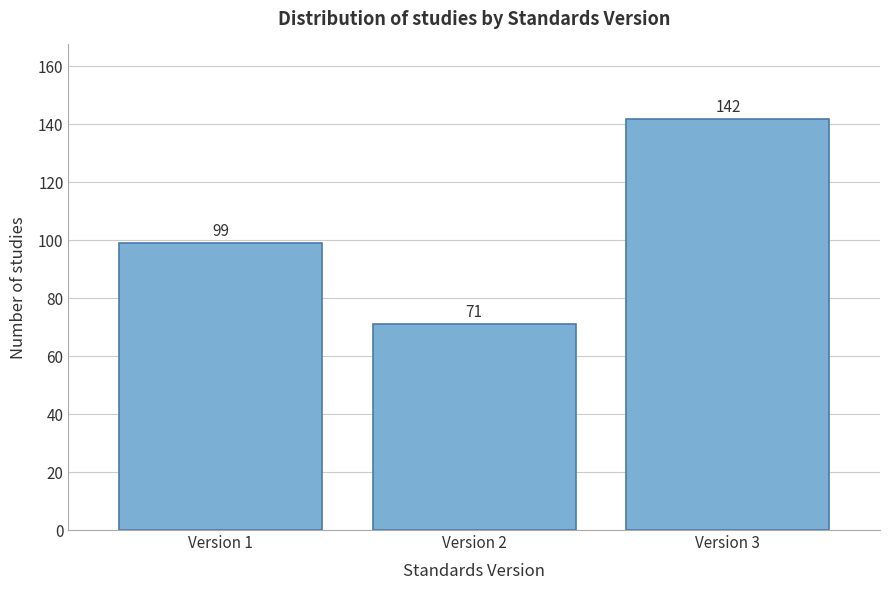

Reading right to left, list all the values displayed in this chart.

142	71	99